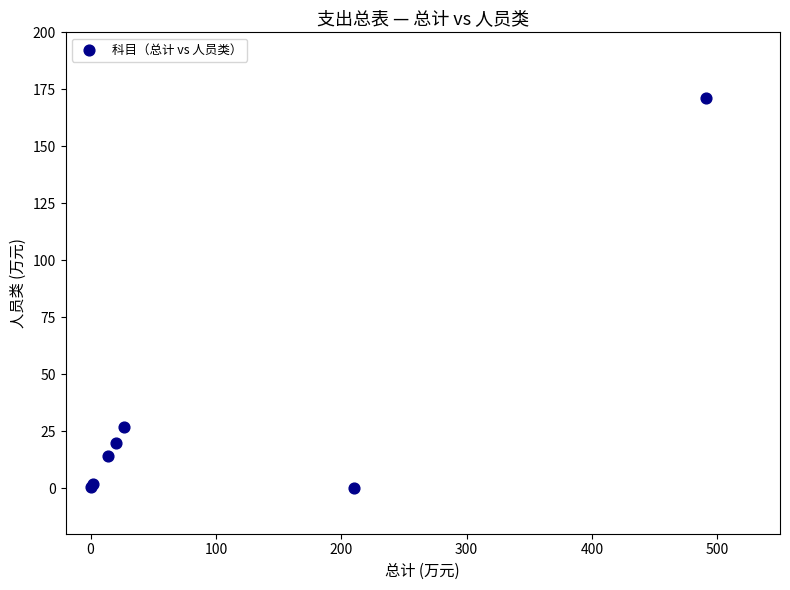

What Y value in the scatter plot is closest to 85?

26.6